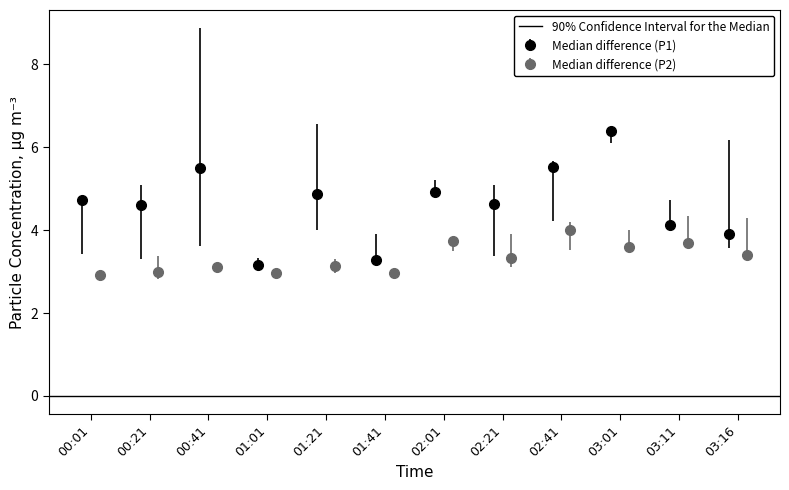

What is the minimum value for Median difference (P1)?

3.2